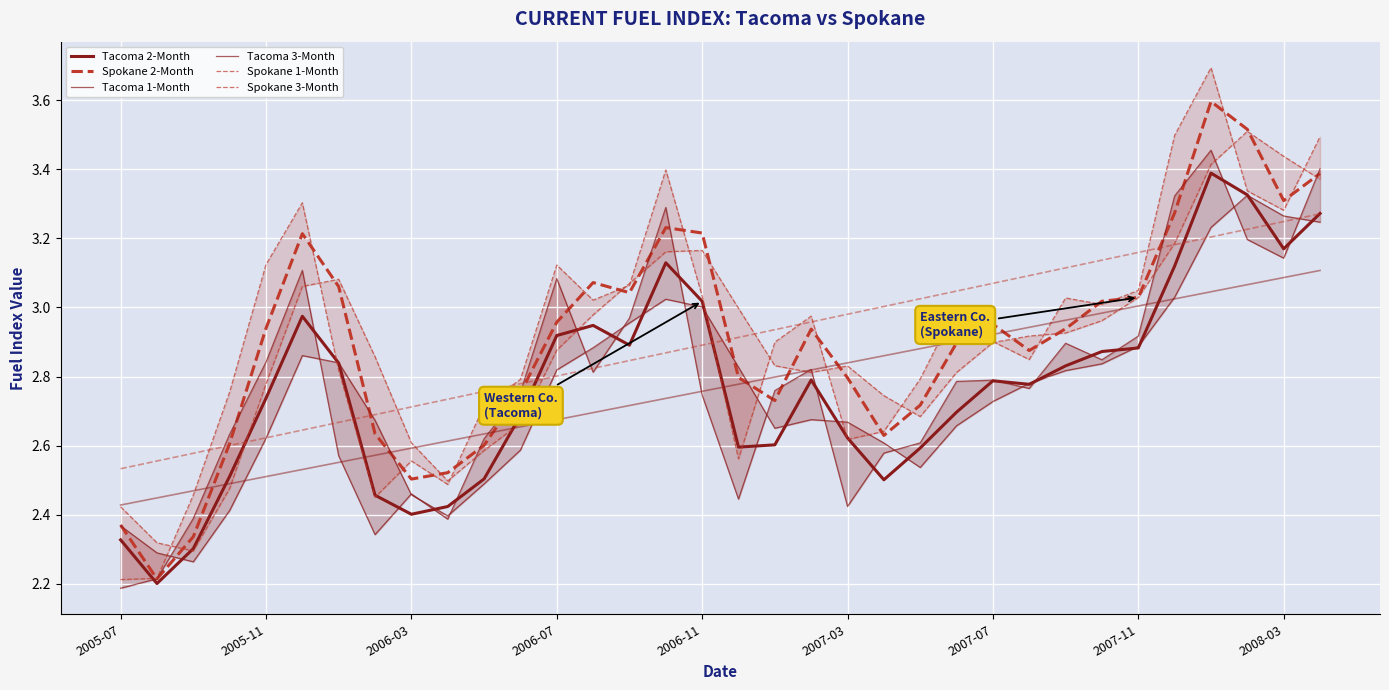

Which series has the largest total across all categories?

Spokane 1-Month